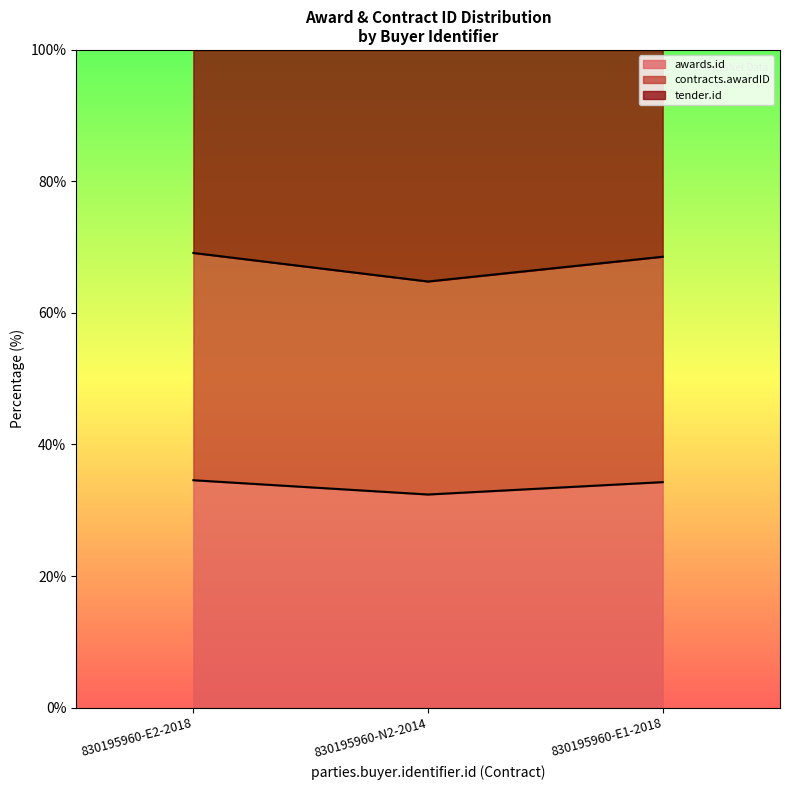

The contracts.awardID series shows 69.1 at 830195960-E2-2018. True or false?

True